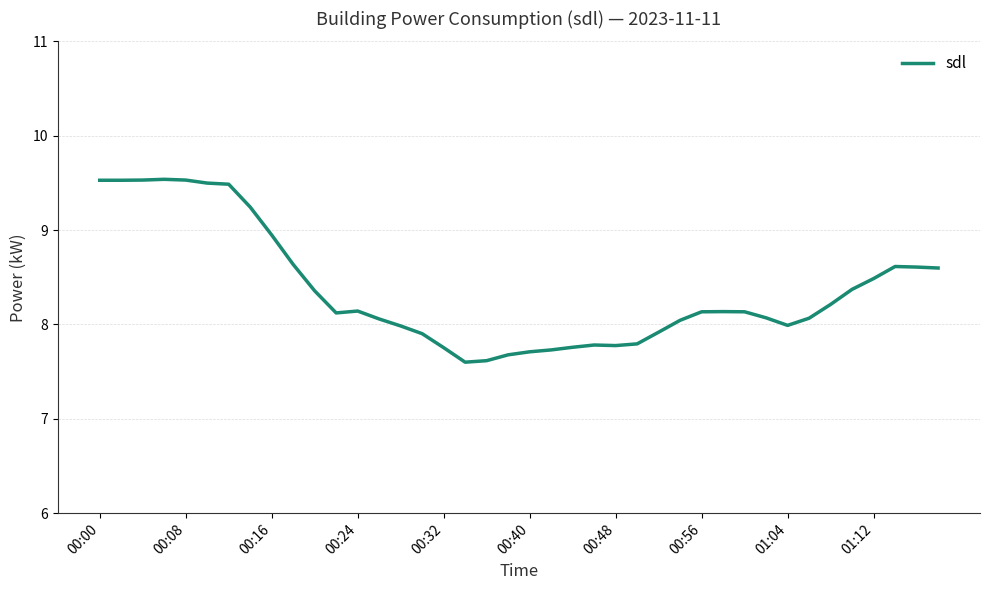

What is the smallest value displayed?

7.6